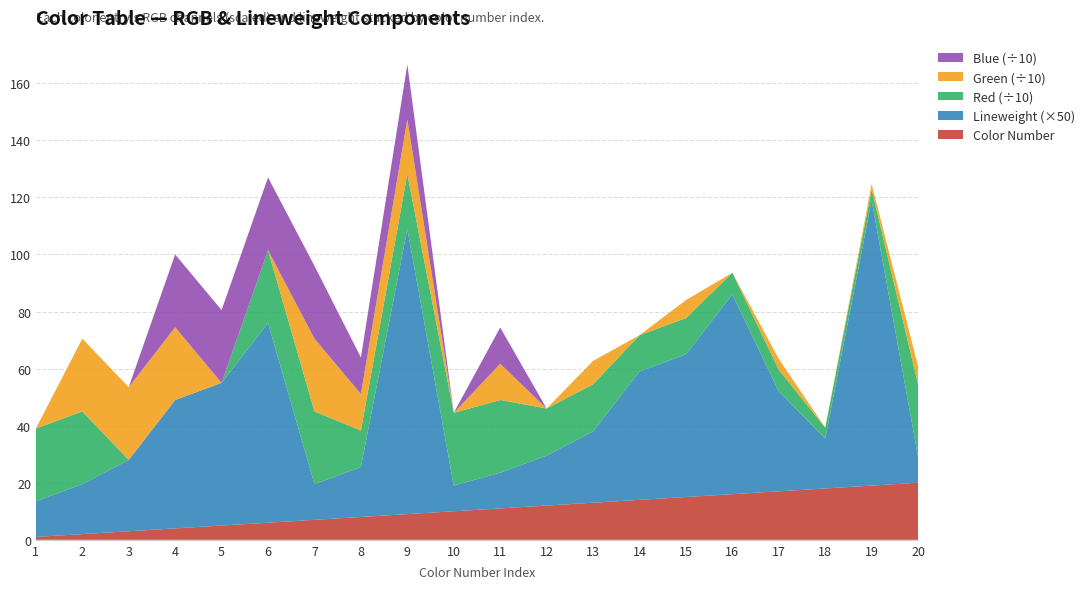

Reading right to left, extract all data points from this chart.

Red: 20=255.0	19=38.0	18=38.0	17=76.0	16=76.0	15=127.0	14=127.0	13=165.0	12=165.0	11=255.0	10=255.0	9=192.0	8=128.0	7=255.0	6=255.0	5=0.0	4=0.0	3=0.0	2=255.0	1=255.0
Green: 20=63.0	19=19.0	18=0.0	17=38.0	16=0.0	15=63.0	14=0.0	13=82.0	12=0.0	11=127.0	10=0.0	9=192.0	8=128.0	7=255.0	6=0.0	5=0.0	4=255.0	3=255.0	2=255.0	1=0.0
Blue: 20=0.0	19=0.0	18=0.0	17=0.0	16=0.0	15=0.0	14=0.0	13=0.0	12=0.0	11=127.0	10=0.0	9=192.0	8=128.0	7=255.0	6=255.0	5=255.0	4=255.0	3=0.0	2=0.0	1=0.0
Lineweight: 20=0.2	19=2.0	18=0.3	17=0.7	16=1.4	15=1.0	14=0.9	13=0.5	12=0.3	11=0.2	10=0.2	9=2.0	8=0.3	7=0.2	6=1.4	5=1.0	4=0.9	3=0.5	2=0.3	1=0.2
Color Number: 20=20.0	19=19.0	18=18.0	17=17.0	16=16.0	15=15.0	14=14.0	13=13.0	12=12.0	11=11.0	10=10.0	9=9.0	8=8.0	7=7.0	6=6.0	5=5.0	4=4.0	3=3.0	2=2.0	1=1.0